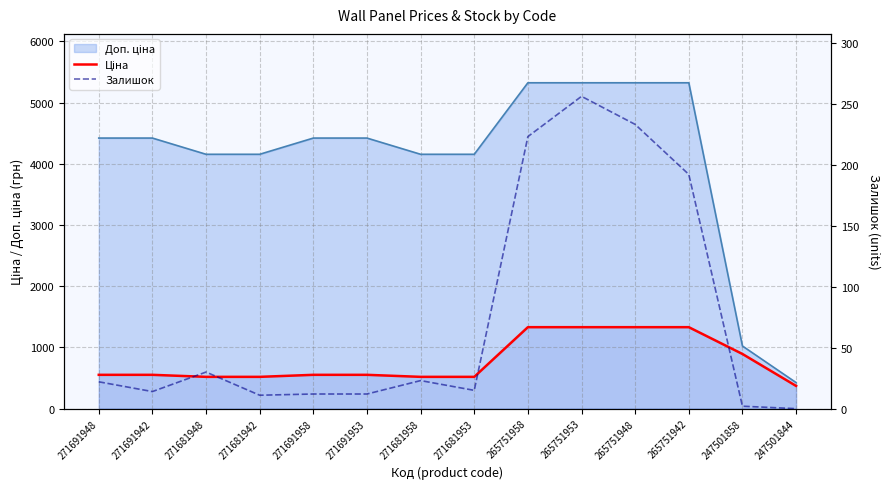

What is the value of the Залишок point at the 1st from the left?

22.0